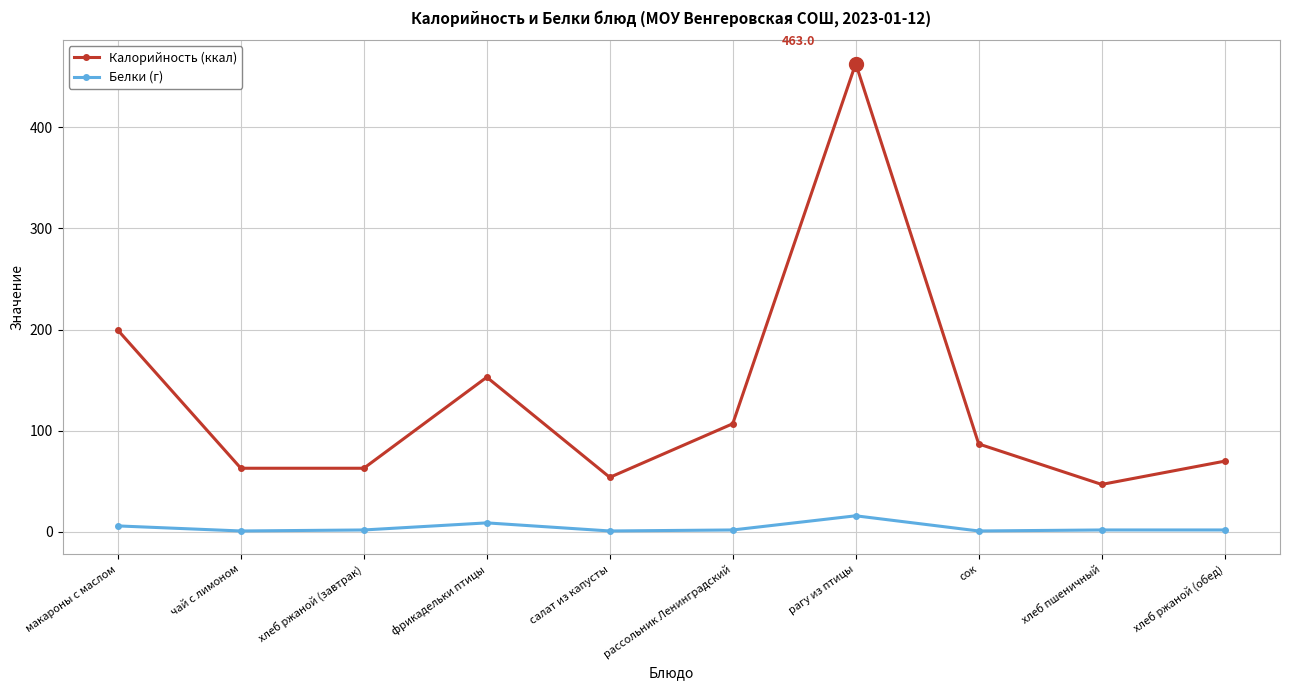

Which series has the largest range (max minus min)?

Калорийность (ккал)